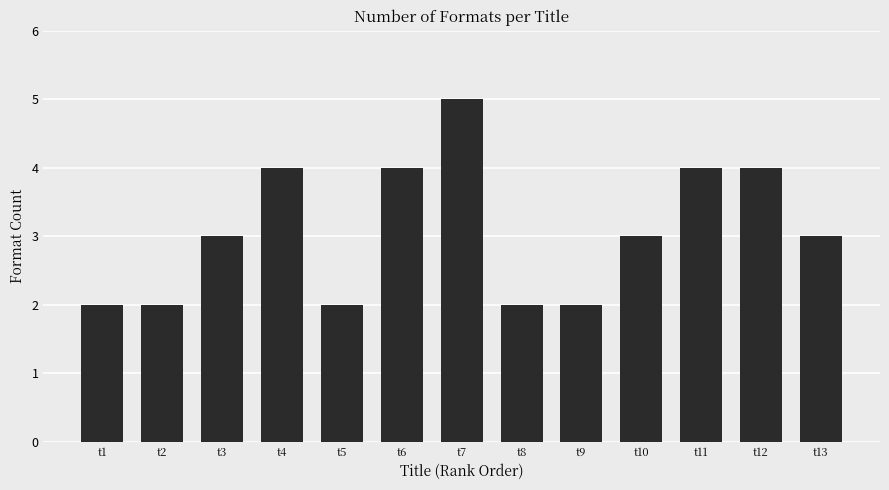

Does the chart contain stacked bars?

No